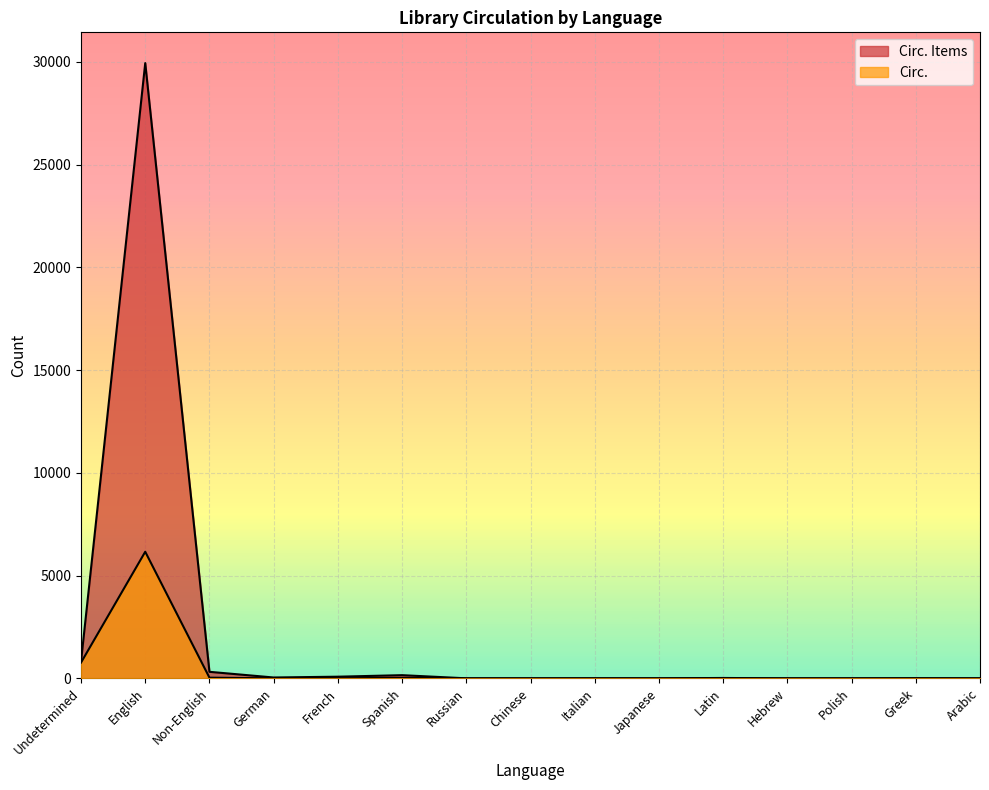

Rank the series by their average value, from lowest to highest.

Circ., Circ. Items